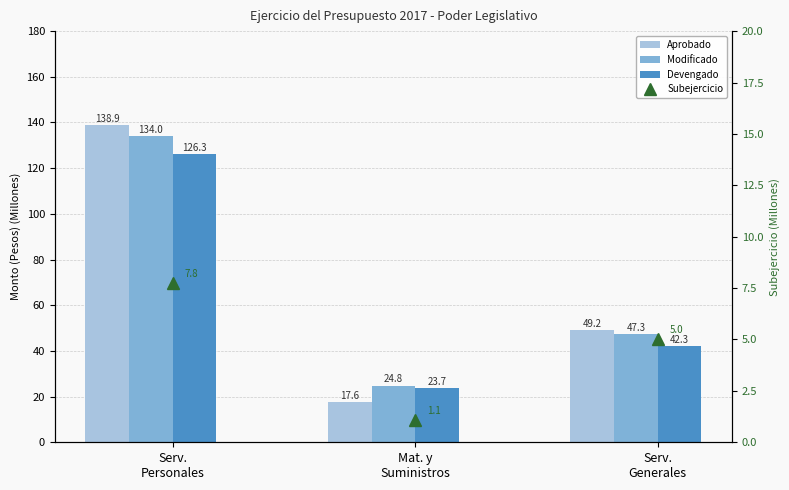

Between Serv.
Personales and Mat. y
Suministros, which is larger?

Serv.
Personales